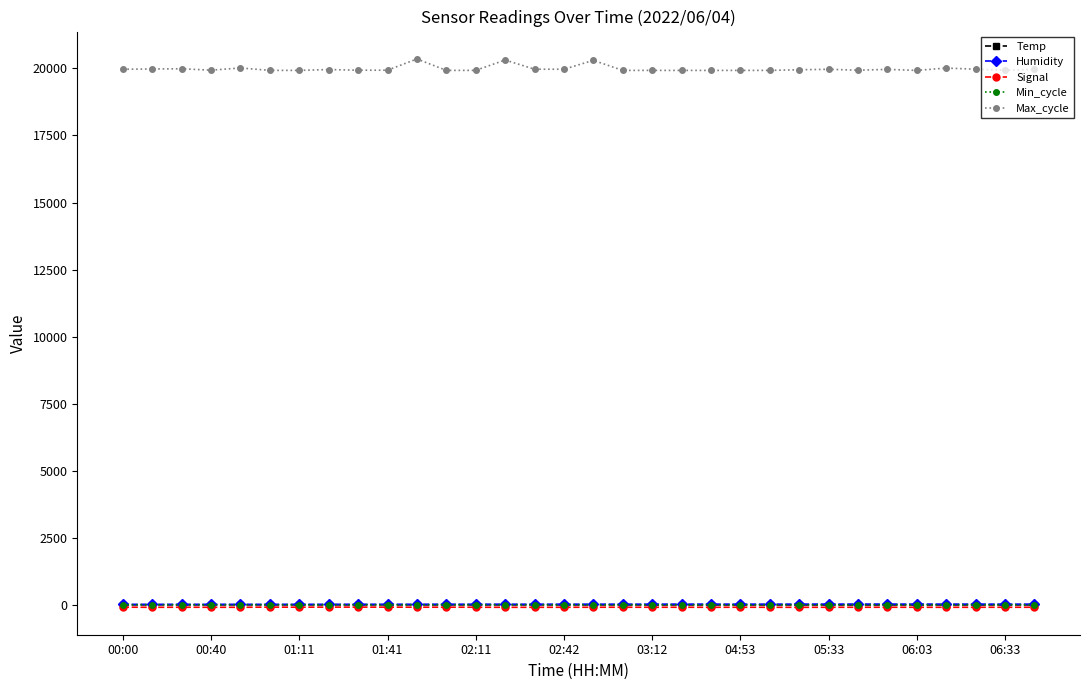

What are all the series names shown in the legend?

Temp, Humidity, Signal, Min_cycle, Max_cycle